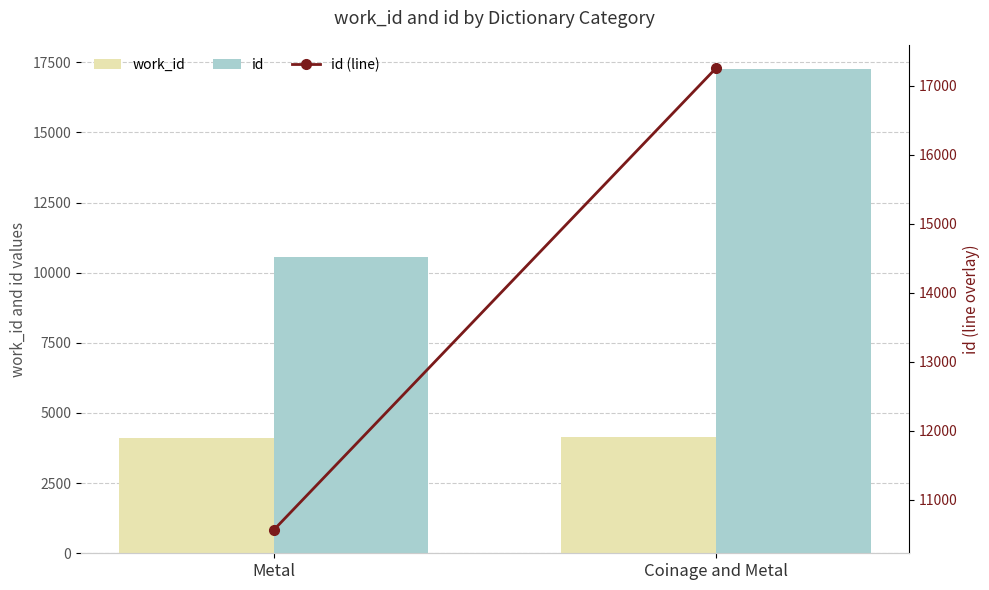

List the series in order of their peak value, lowest first.

work_id, id, id (line)